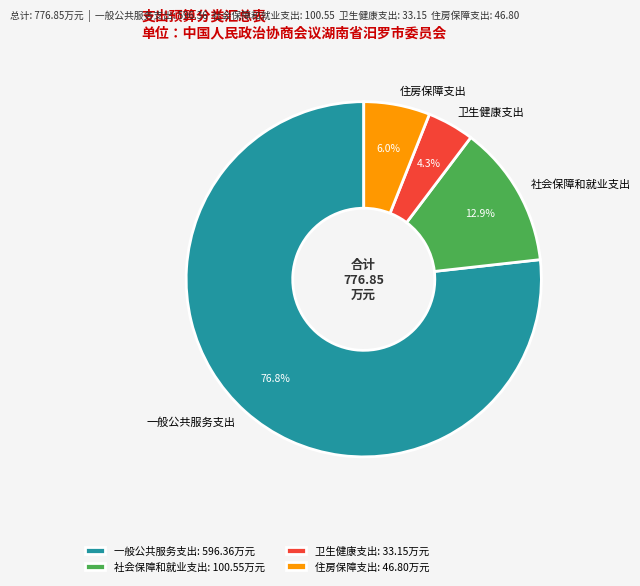

What portion of the pie excludes 社会保障和就业支出?

87.1%